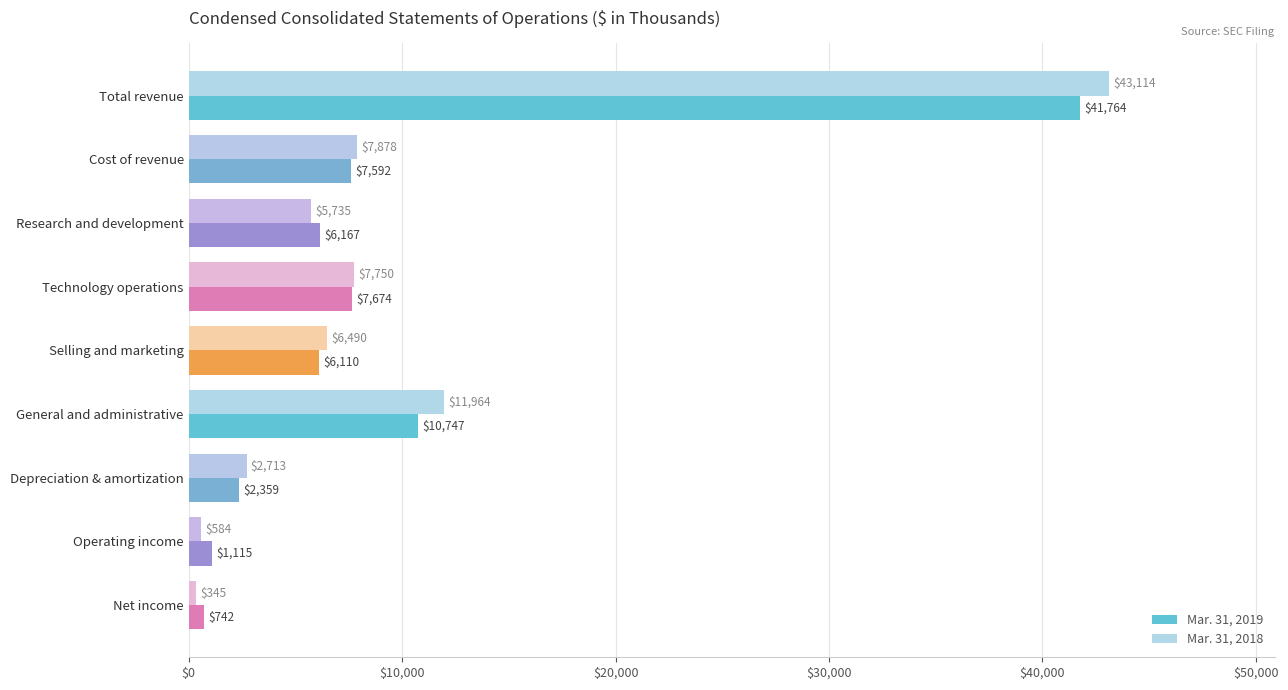

Which series changed the most between Total revenue and General and administrative?

Mar. 31, 2018